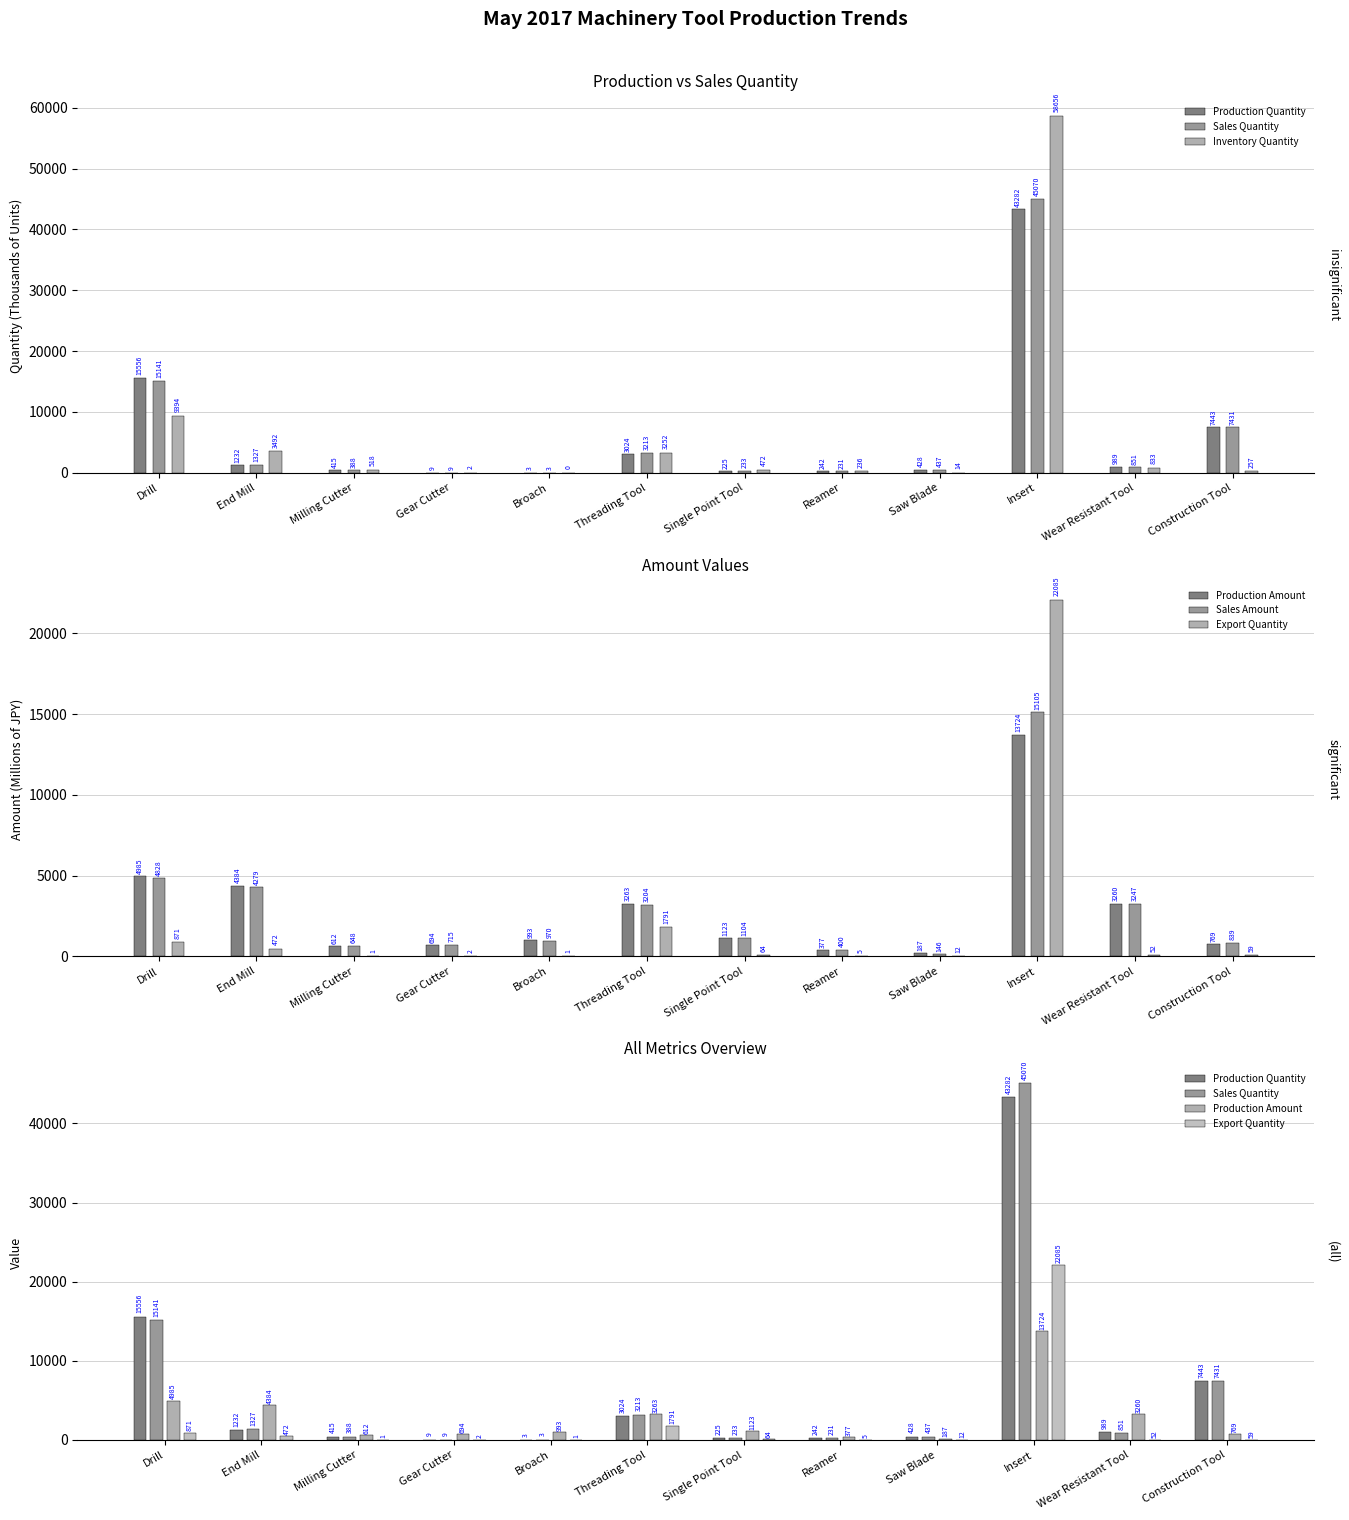

What is the sum of the Production Quantity values at Broach and Saw Blade?

431.2